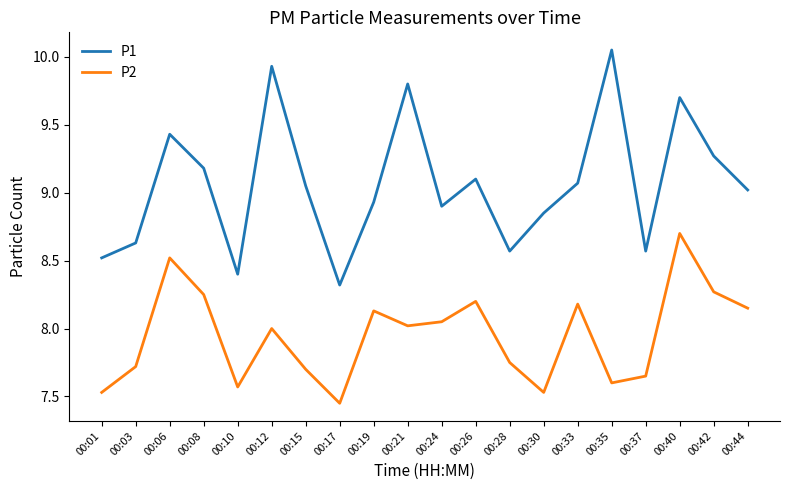

True or false: P1 and P2 intersect in this chart.

False